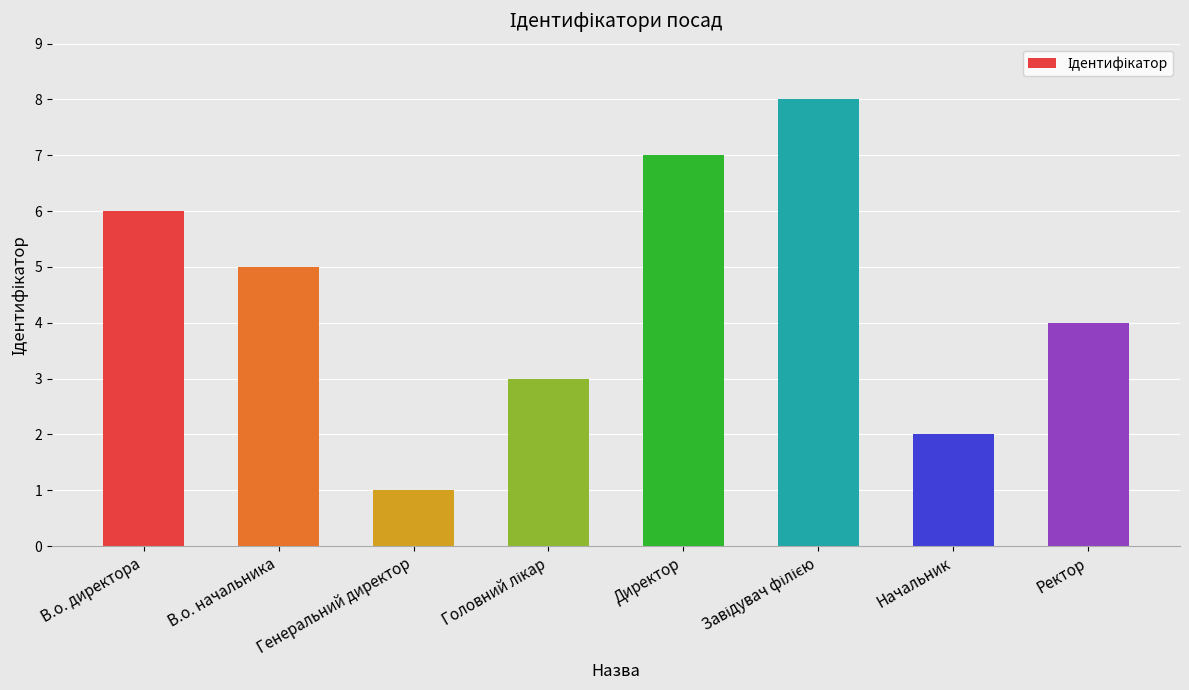

True or false: the data shows 12 at Директор.

False